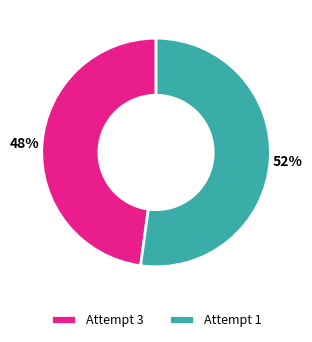

Is the sum of Attempt 3 and Attempt 1 greater than half?

Yes